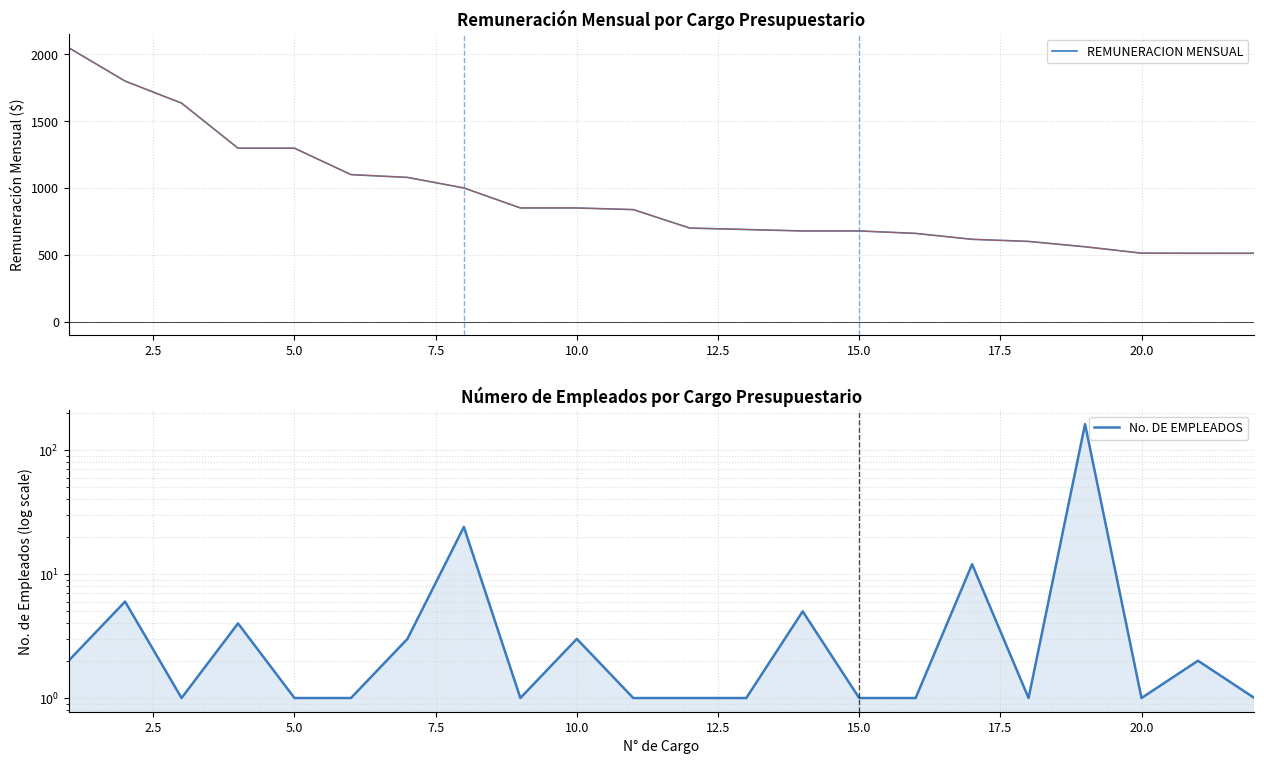

What is the difference between the maximum and minimum values in the REMUNERACION MENSUAL series?

1538.7